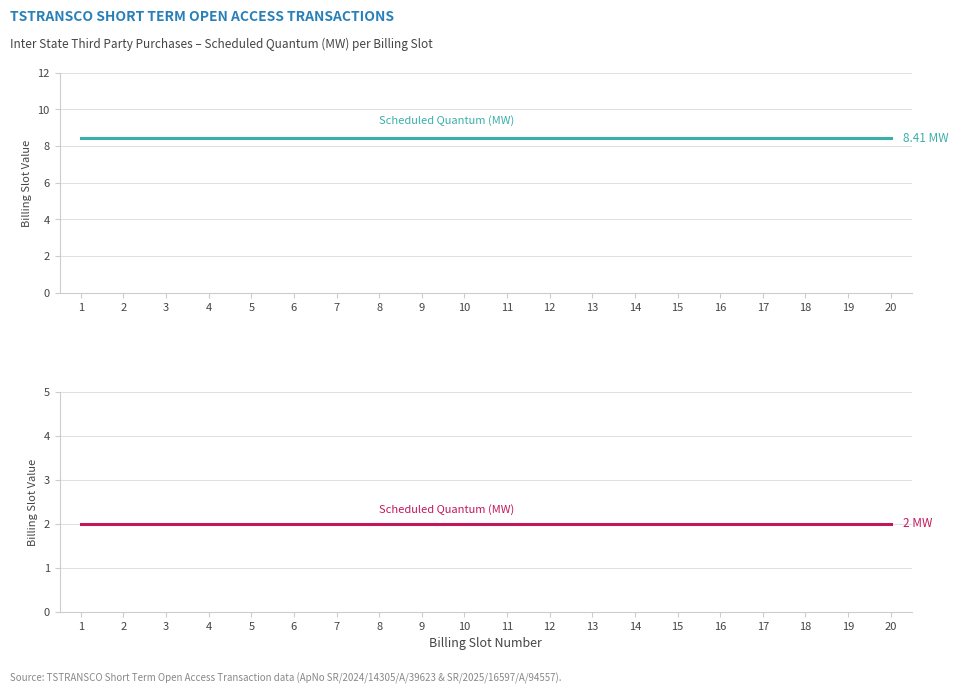

What is the spread (max minus min) of values at 17?

6.4